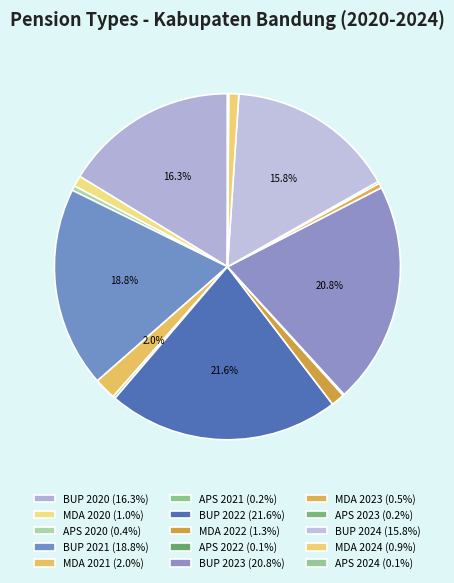

To the nearest percent, what percentage of the pie is BUP 2023?

21%